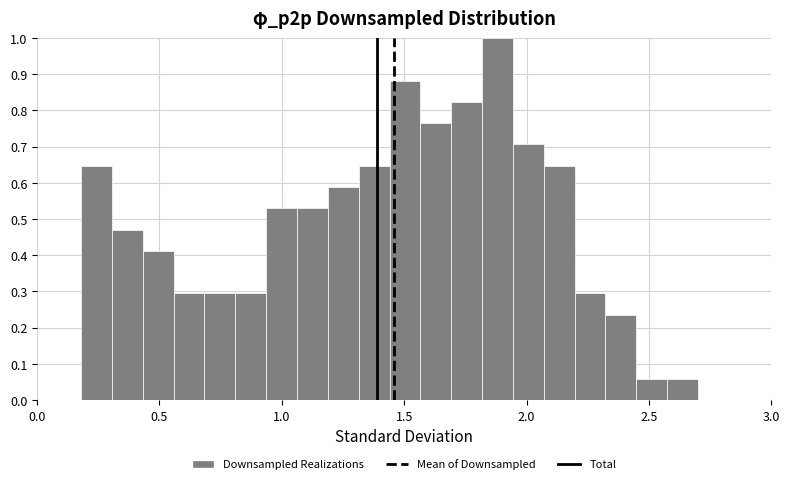

Read against the x-axis, roughly where is the centre of the tallest bar?

1.90